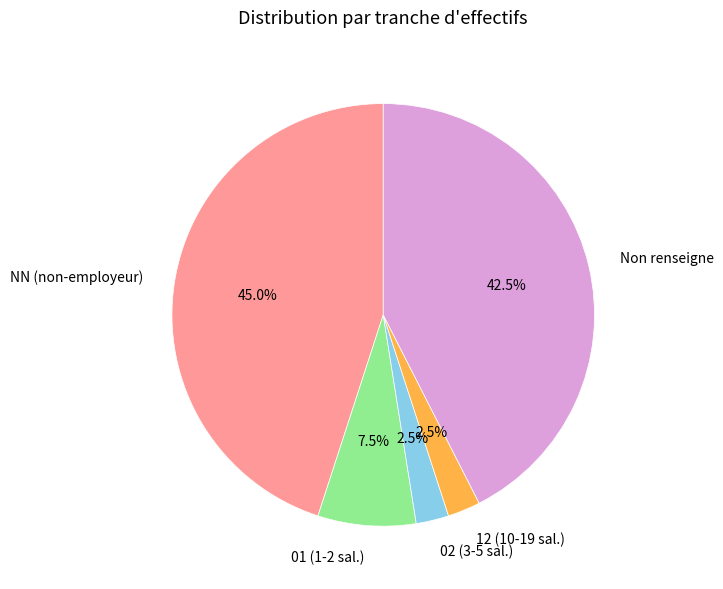

Which slice is the largest?

NN (non-employeur)